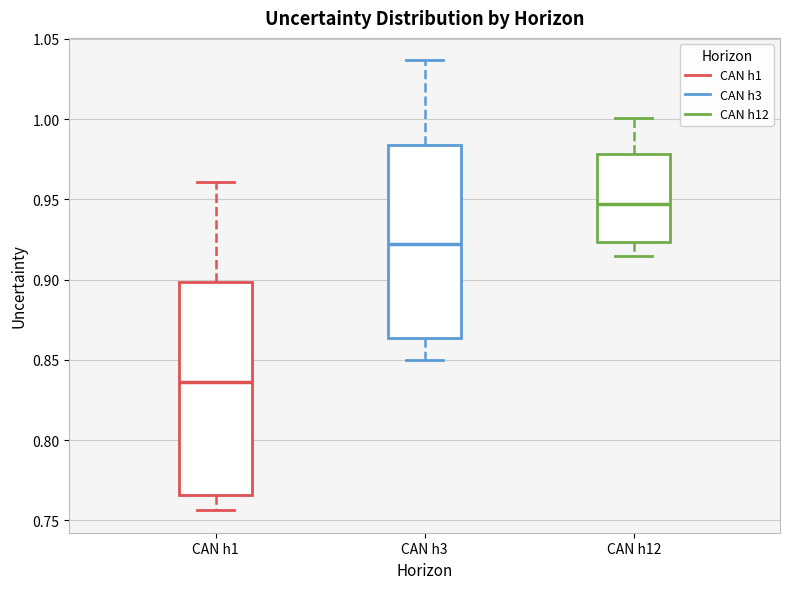

Where does the lower whisker of the box for CAN h3 end on the y-axis? The values are not printed on the chart, so give them approximately, as read against the axis.

0.850